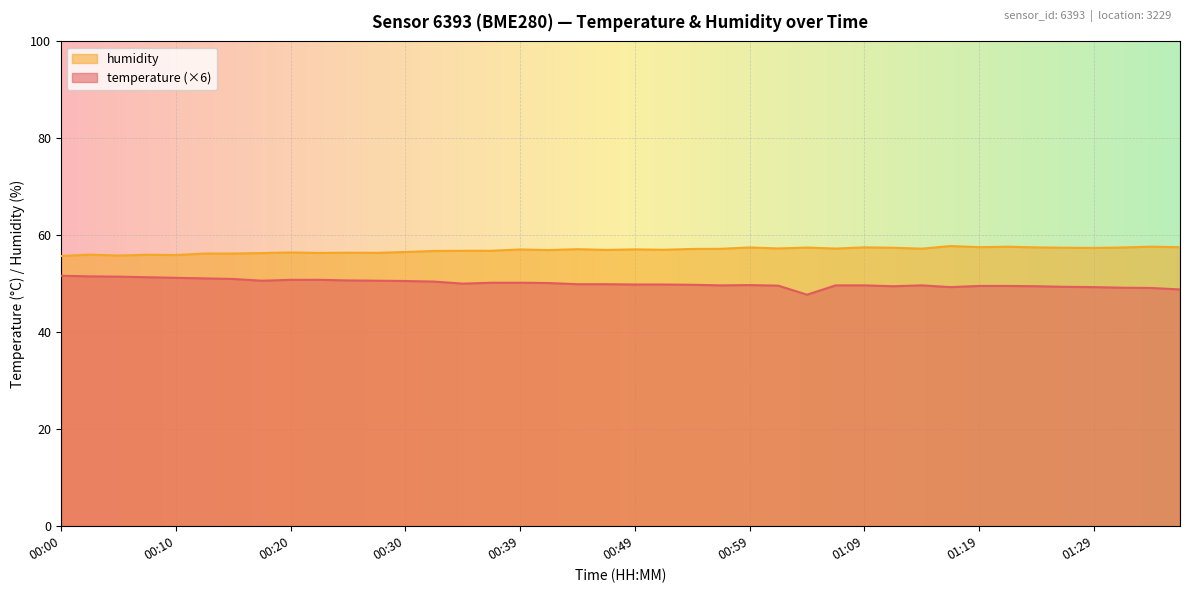

At which category is the sum across all series the highest?

00:03